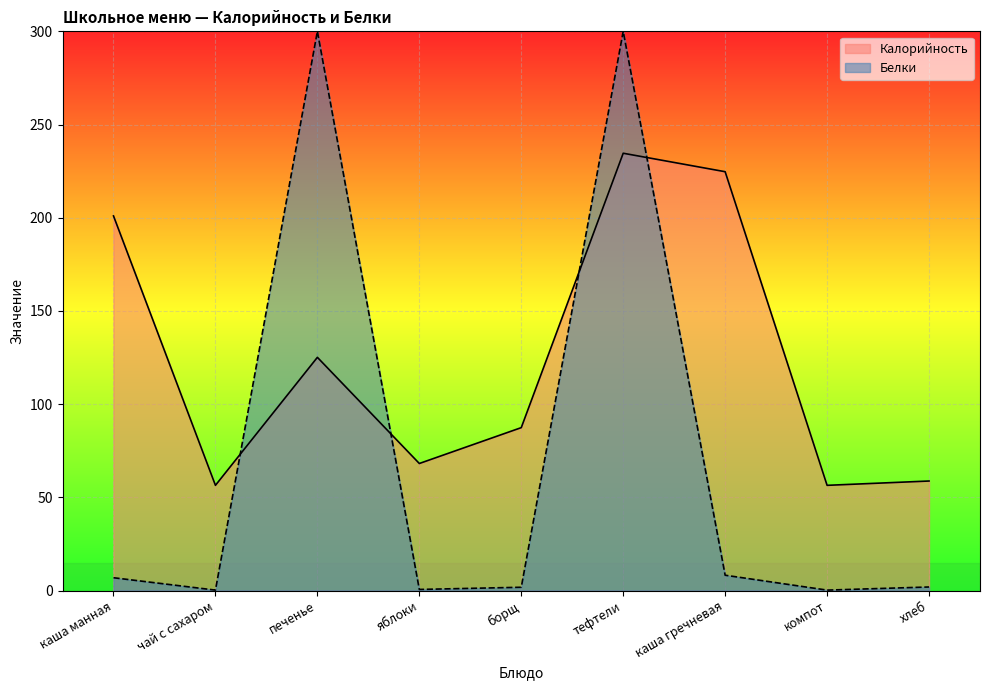

List the series in order of their overall mean, highest first.

Калорийность, Белки